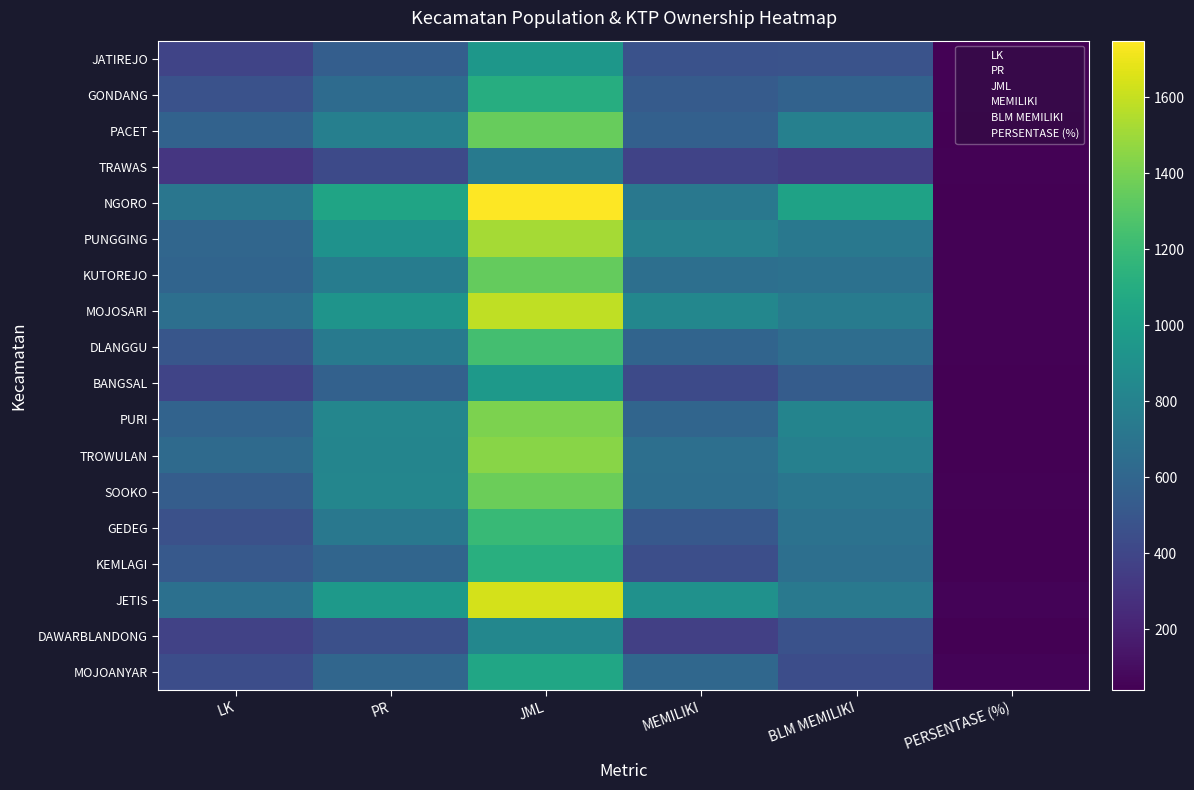

Between LK and MEMILIKI, which is larger?

MEMILIKI